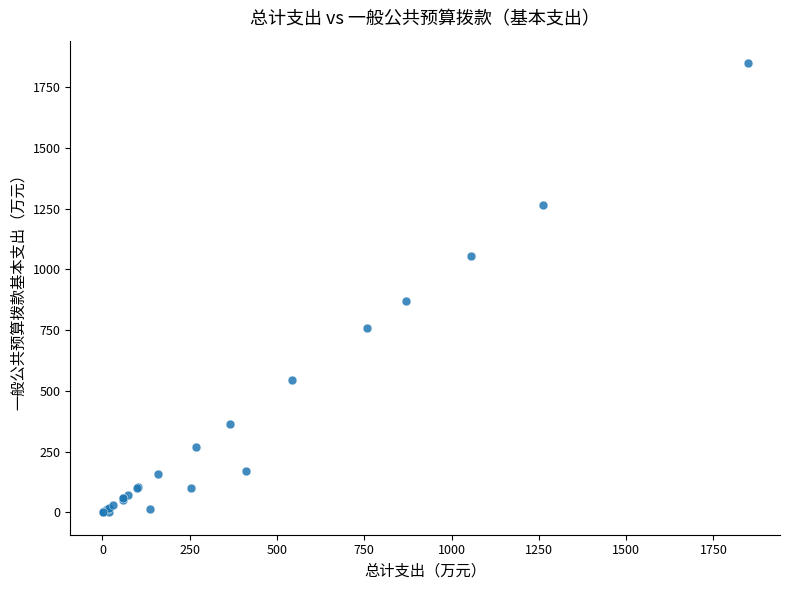

What Y value in the scatter plot is closest to 924?

870.0